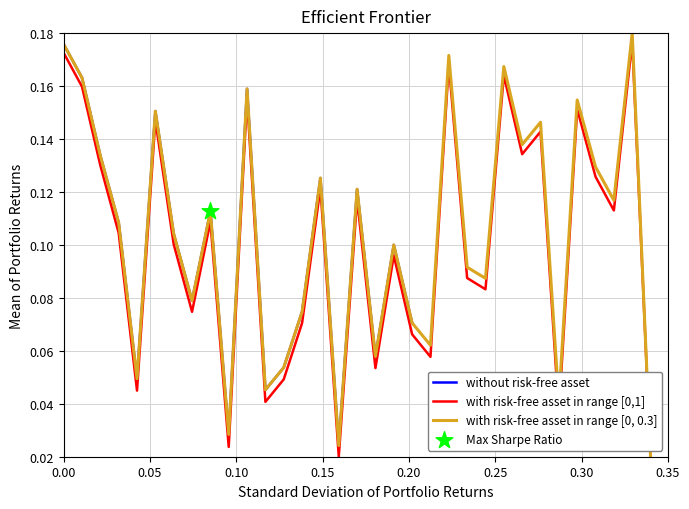

At how many categories does at least one series exceed 0?

33